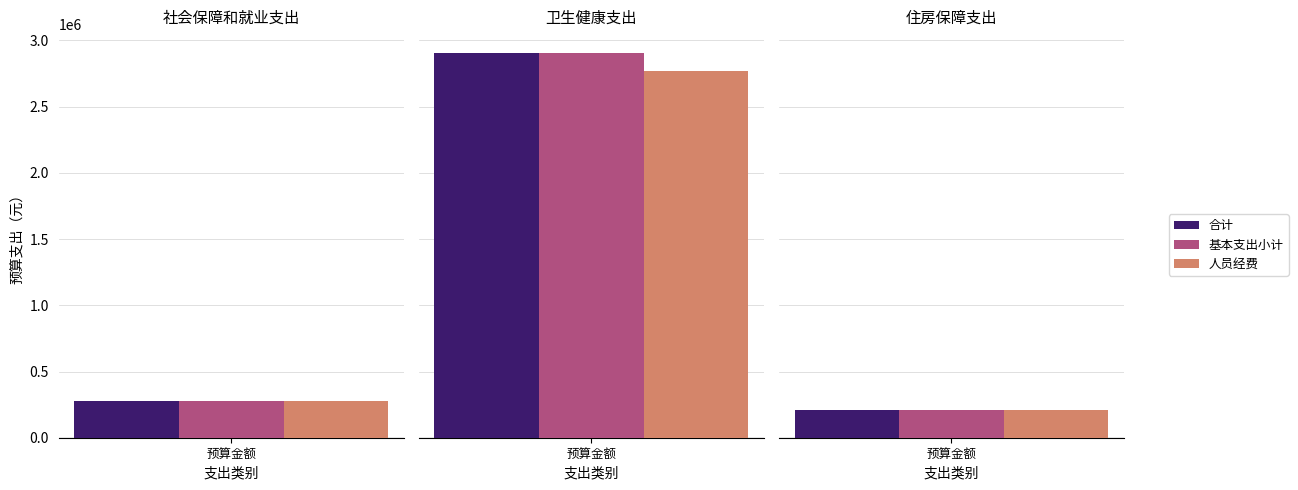

Count the number of categories in the chart.

3